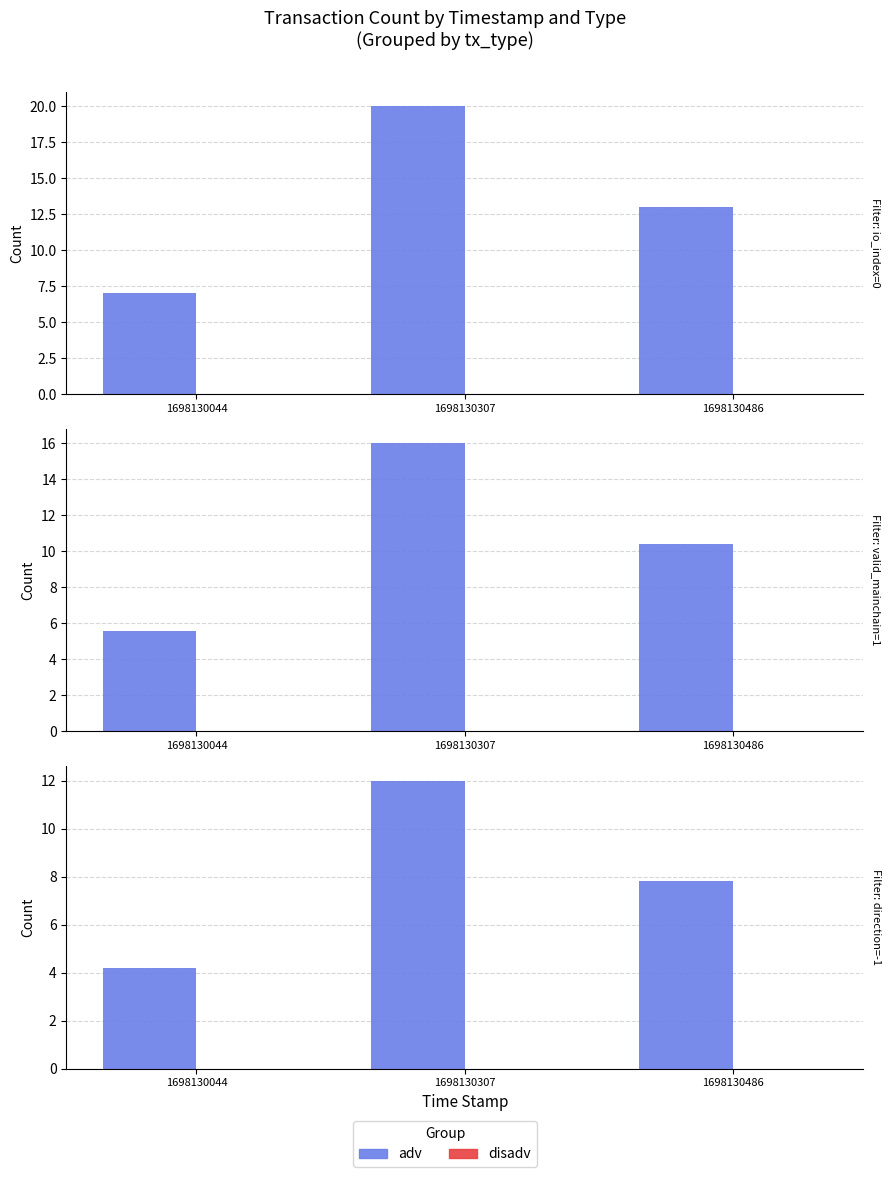

Rank the categories by adv value from lowest to highest.

1698130044, 1698130486, 1698130307